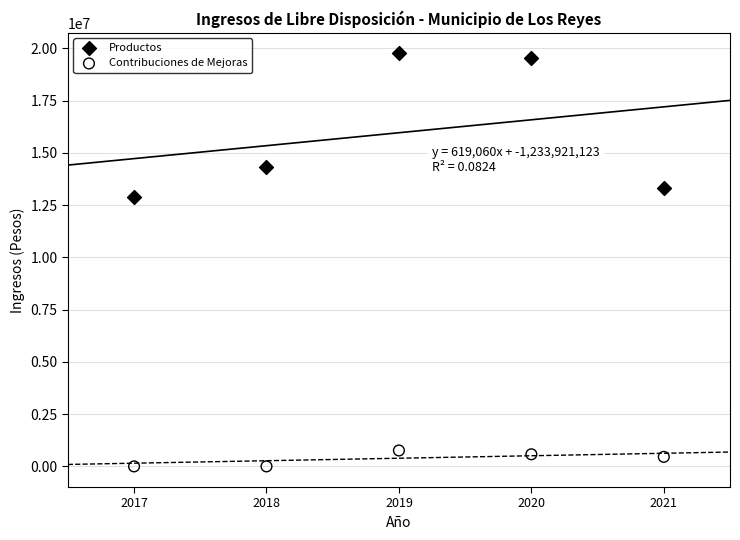

Which series reaches the minimum Y coordinate?

Contribuciones de Mejoras